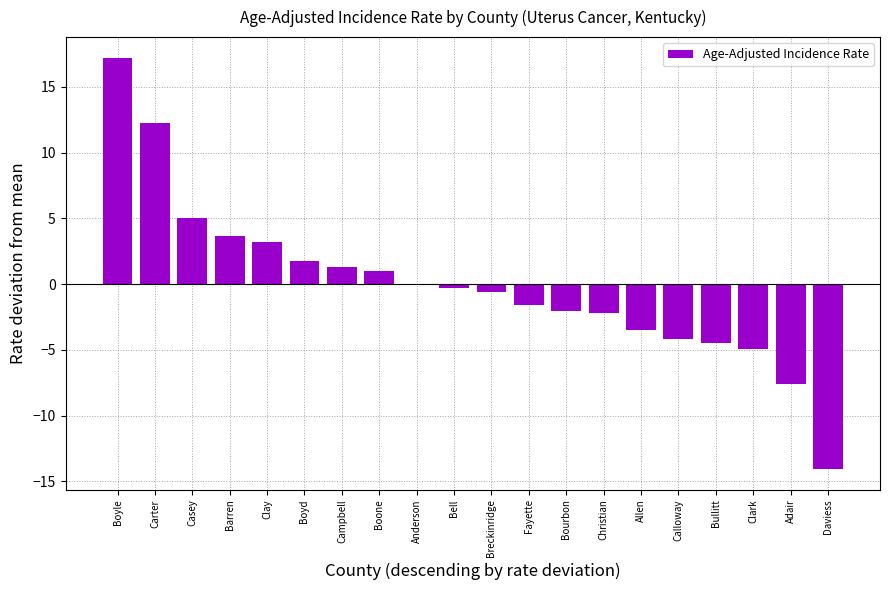

The chart shows a value of -6.7 at Daviess. True or false?

False